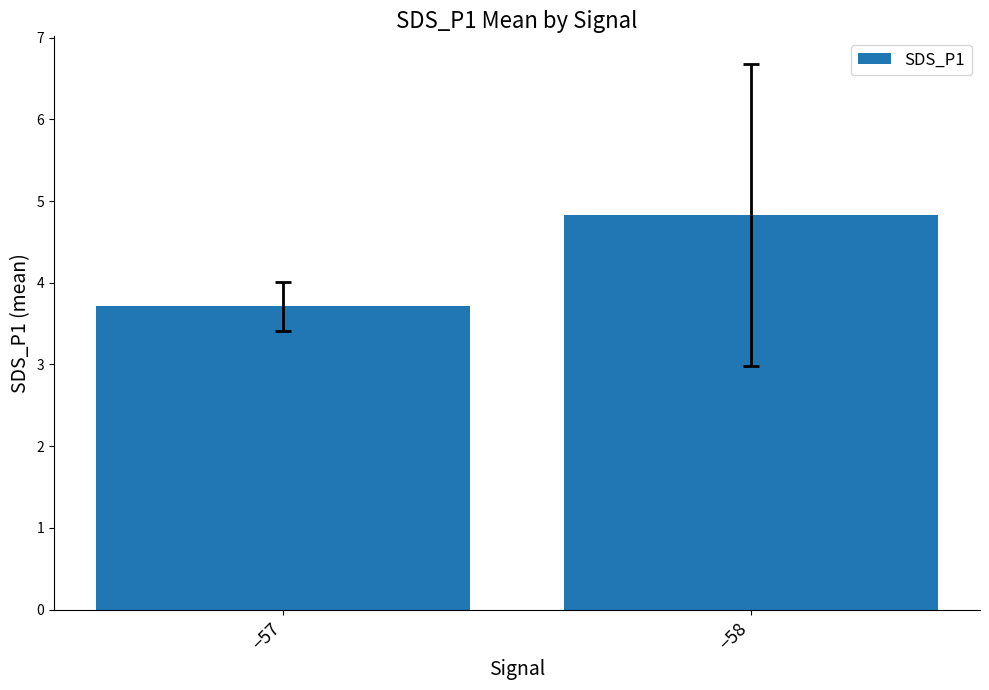

Does the chart contain any negative values?

No